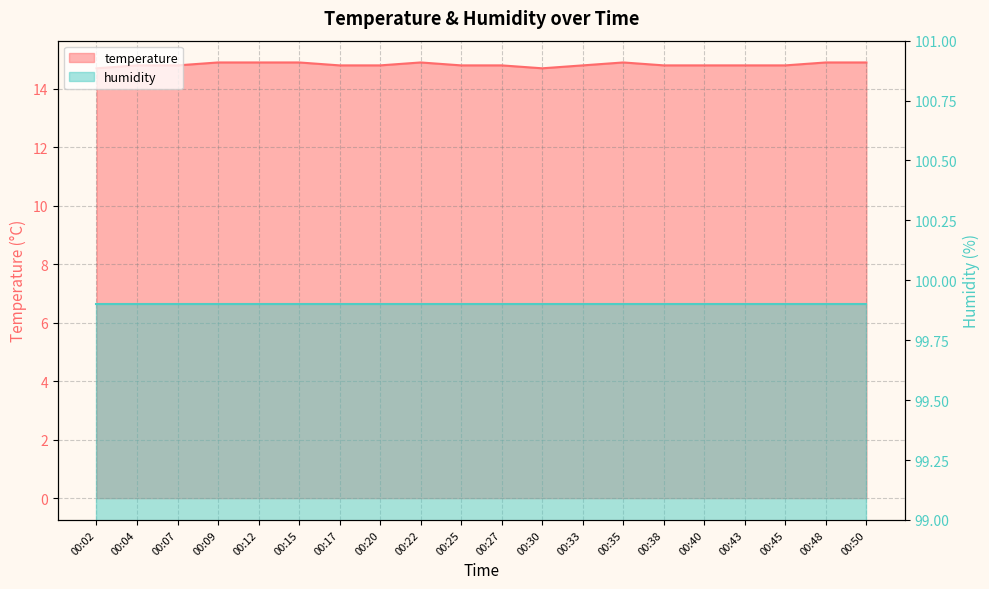

Is it true that the value at 00:12 is 22.3?

False